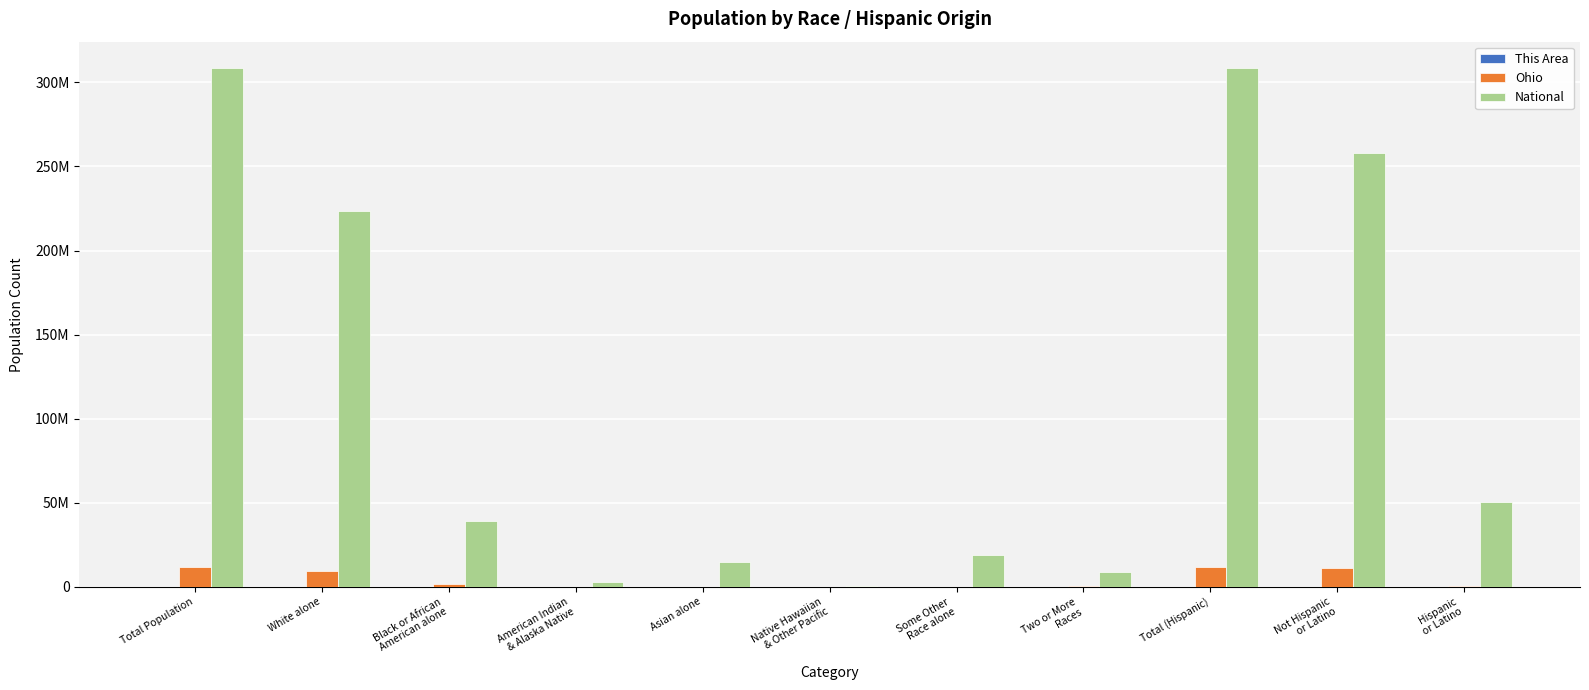

Is it true that Ohio equals 11536504 at Total Population?

True